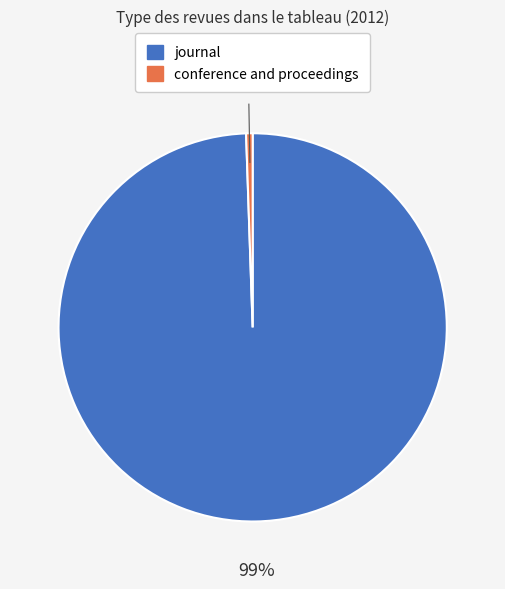

What is the smallest slice in the pie chart?

conference and proceedings